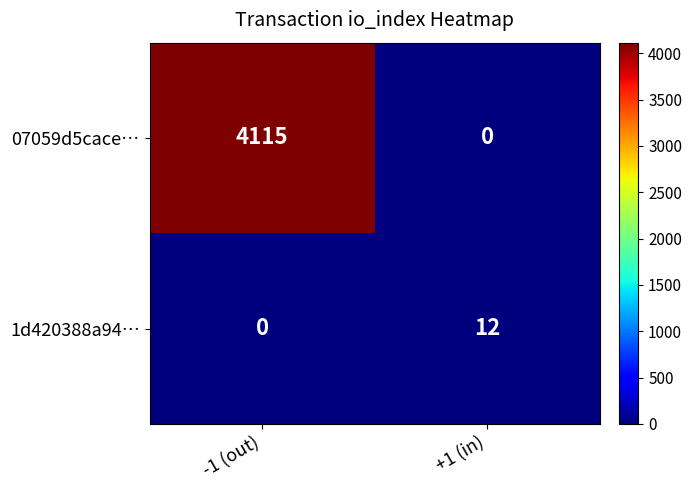

Reading left to right, extract all data points from this chart.

07059d5cace…: 4115	0
1d420388a94…: 0	12